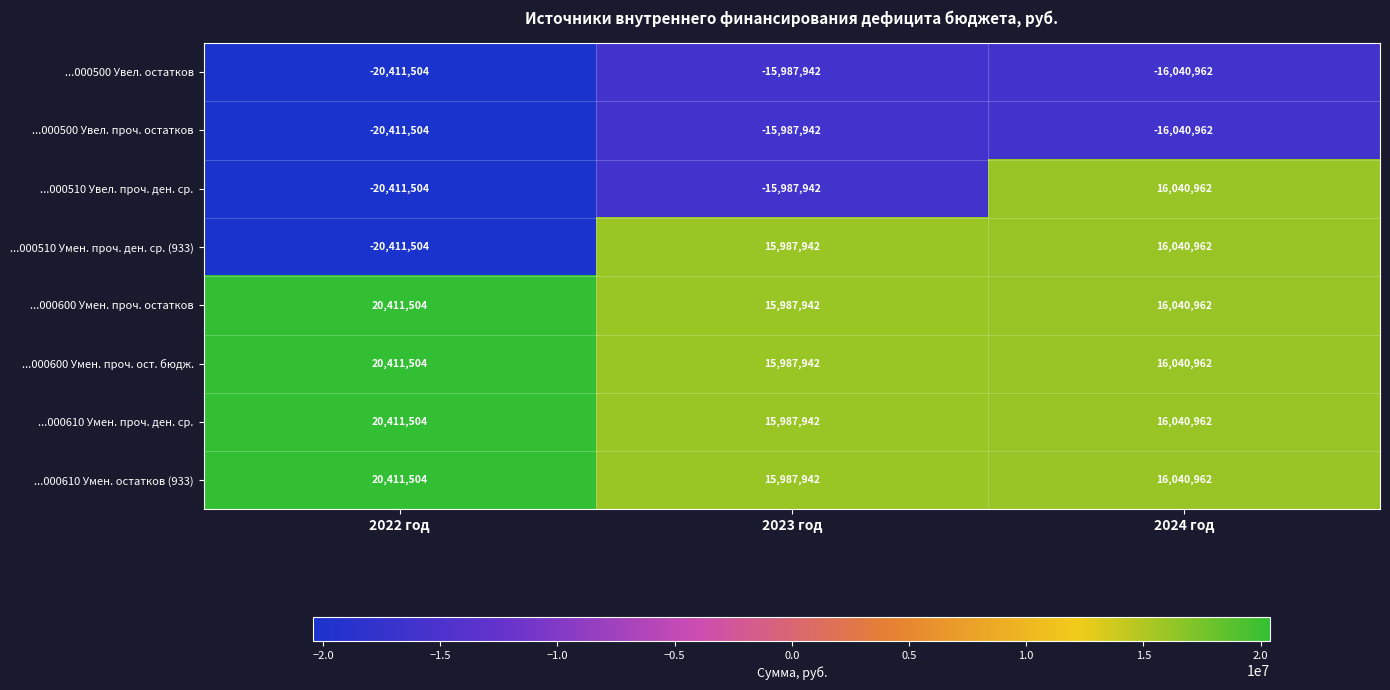

Between 2022 год and 2023 год, which series saw the biggest shift?

...000510 Умен. проч. ден. ср. (933)